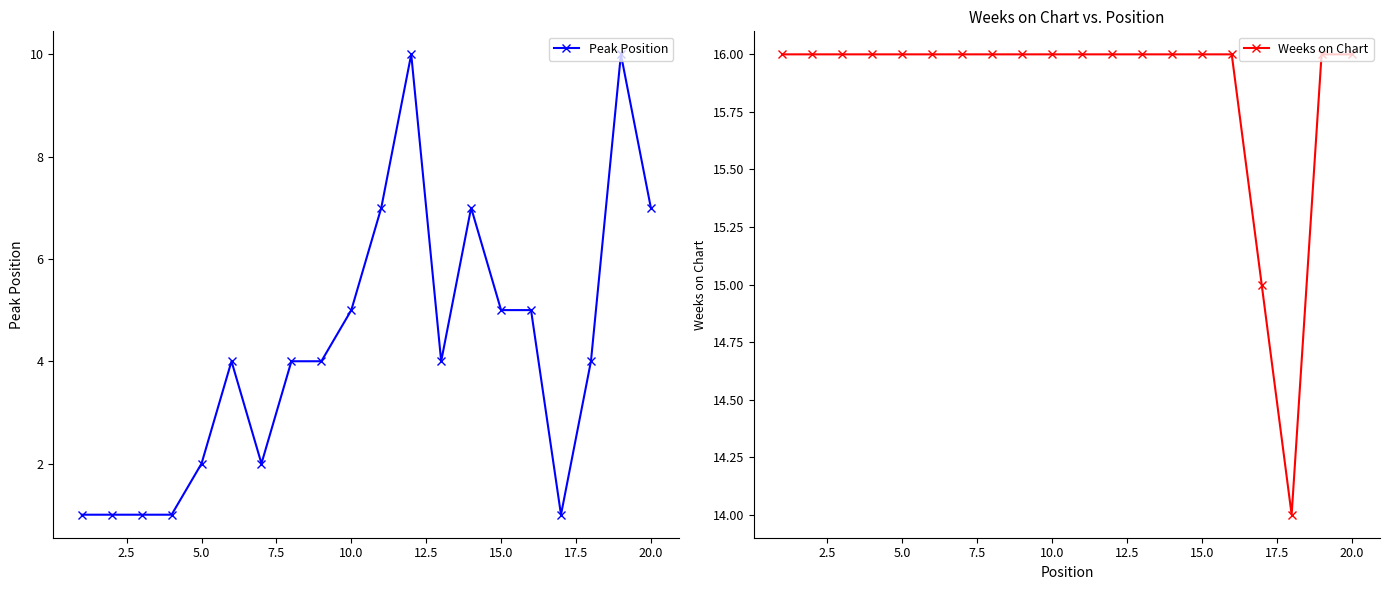

True or false: Peak Position and Weeks on Chart cross at least once.

False